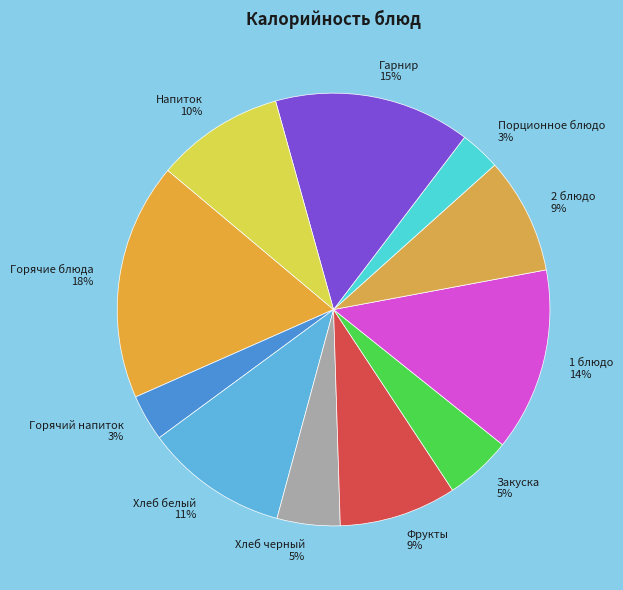

Count the number of slices in the pie.

11